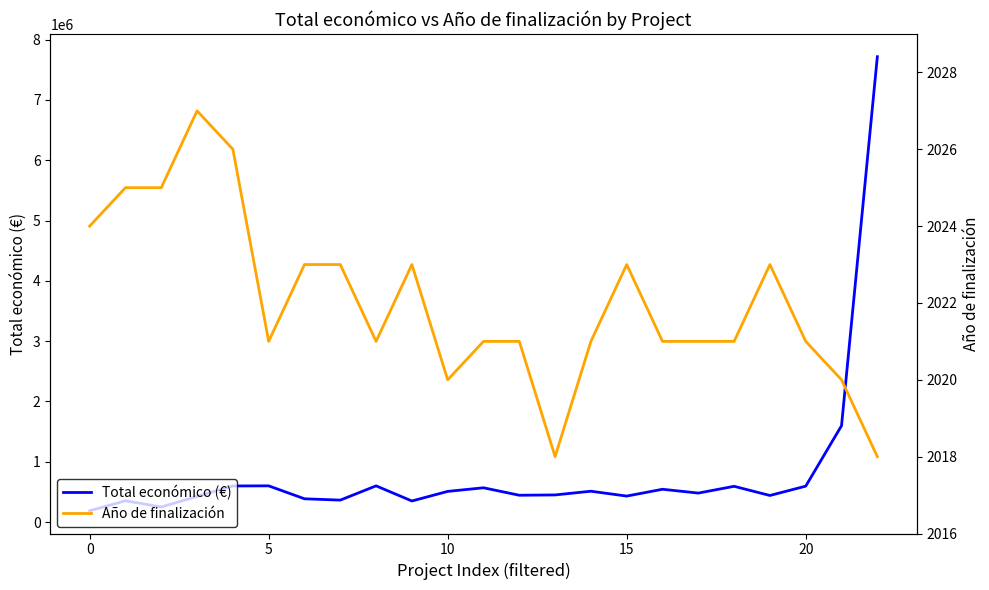

At which category does the chart reach its peak across all series?

22